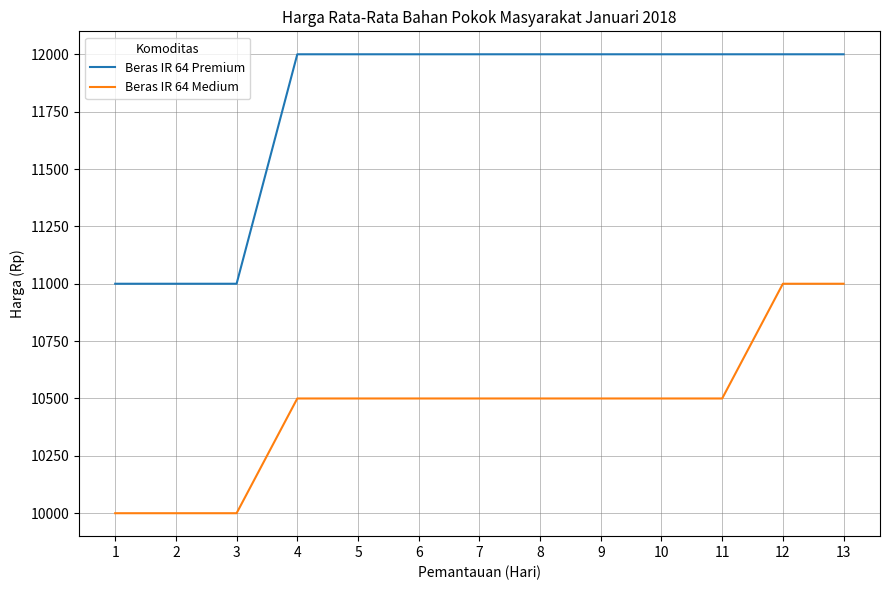

How many series are shown in this chart?

2